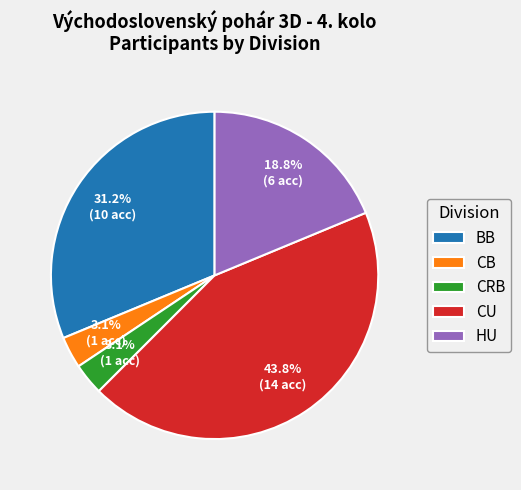

What portion of the pie excludes CRB?

96.9%